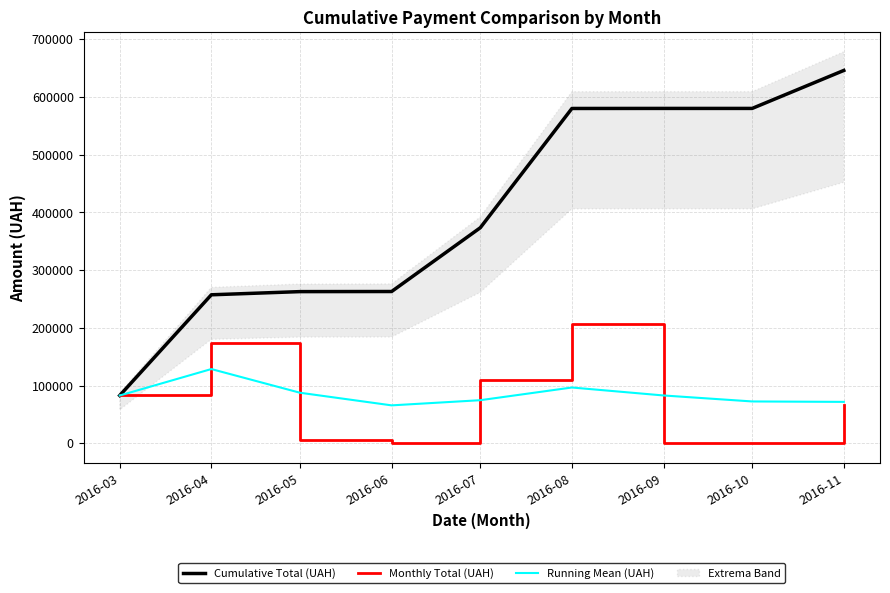

Is it true that Monthly Total (UAH) equals 18.5 at 2016-09?

False